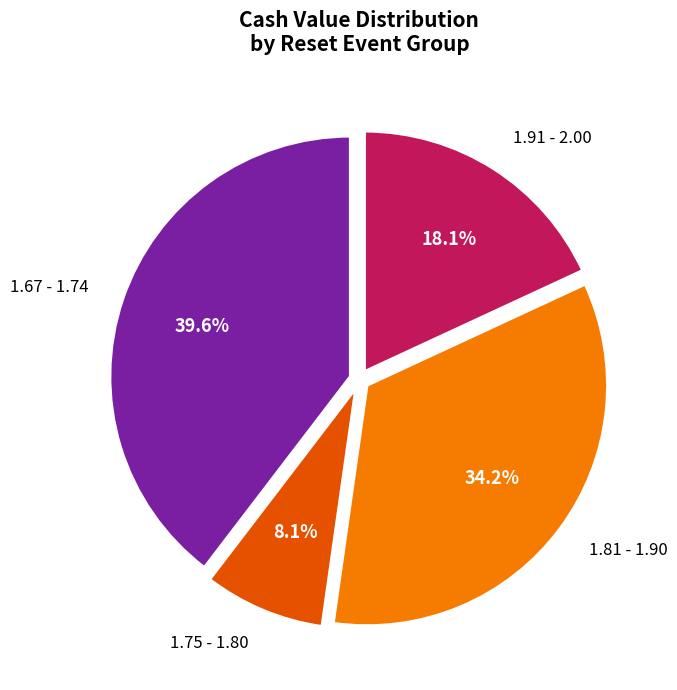

Is the sum of 1.67 - 1.74 and 1.81 - 1.90 greater than half?

Yes